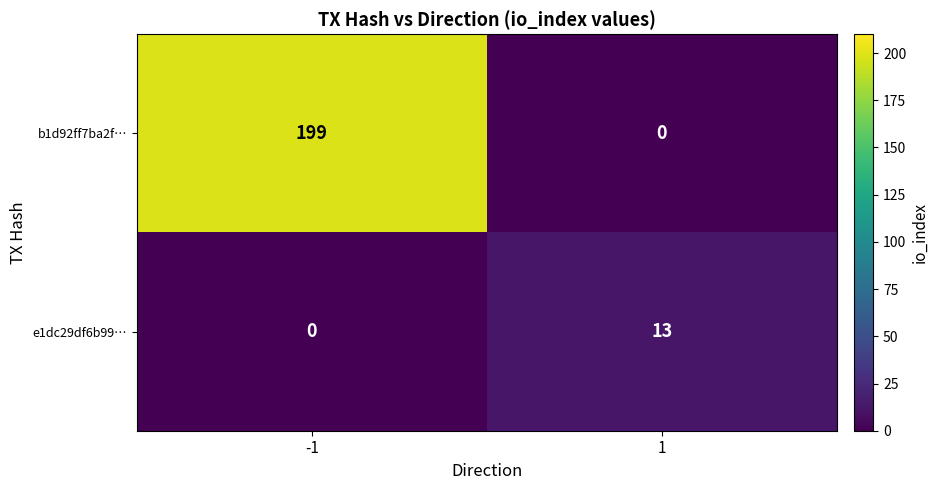

The value of b1d92ff7ba2f… at 1 is 0. True or false?

True